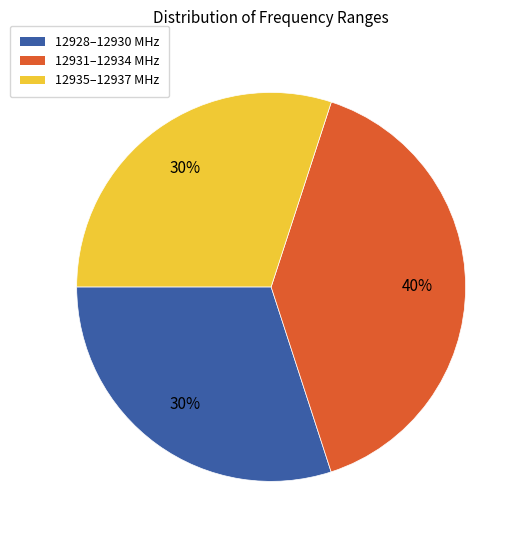

To the nearest percent, what is the difference between the largest and smallest slice percentages?

10%